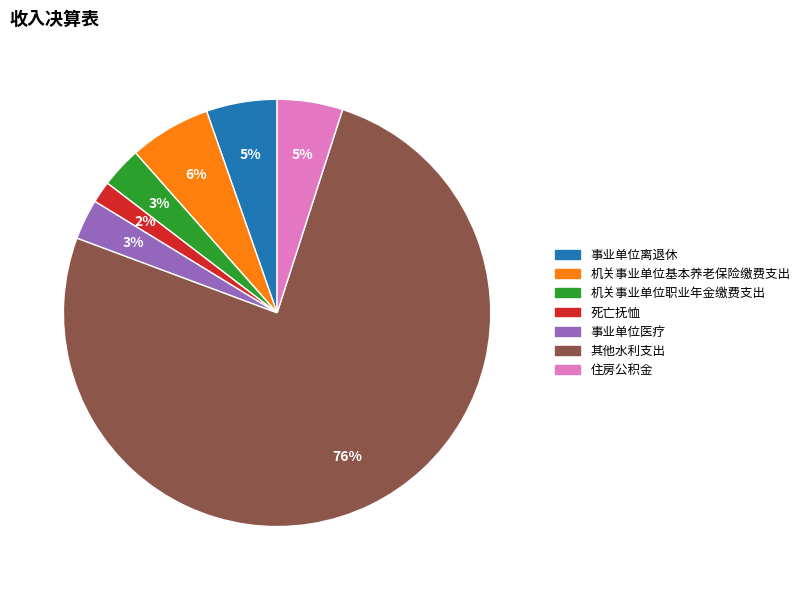

What percentage is the 机关事业单位基本养老保险缴费支出 slice, to the nearest percent?

6%